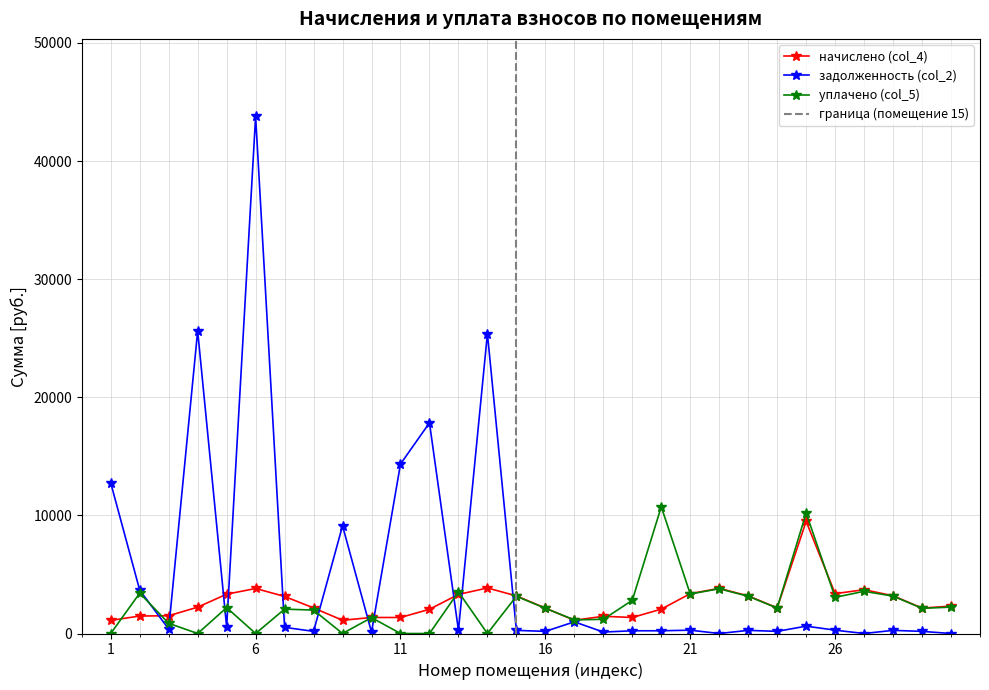

Where does the задолженность (col_2) series first go above 281?

1